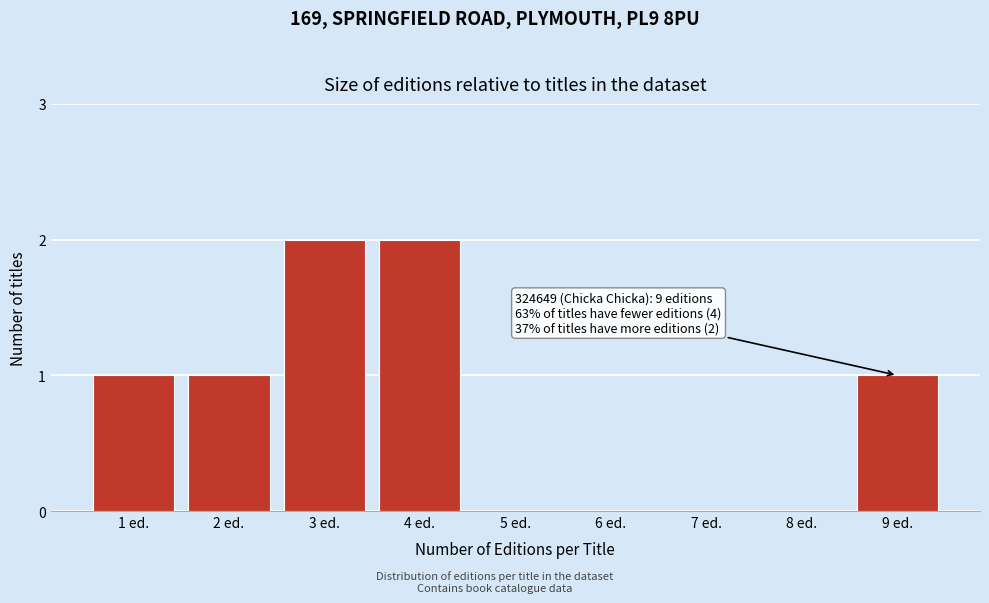

Reading left to right, transcribe all the data shown in this chart.

1 ed.=1	2 ed.=1	3 ed.=2	4 ed.=2	5 ed.=0	6 ed.=0	7 ed.=0	8 ed.=0	9 ed.=1